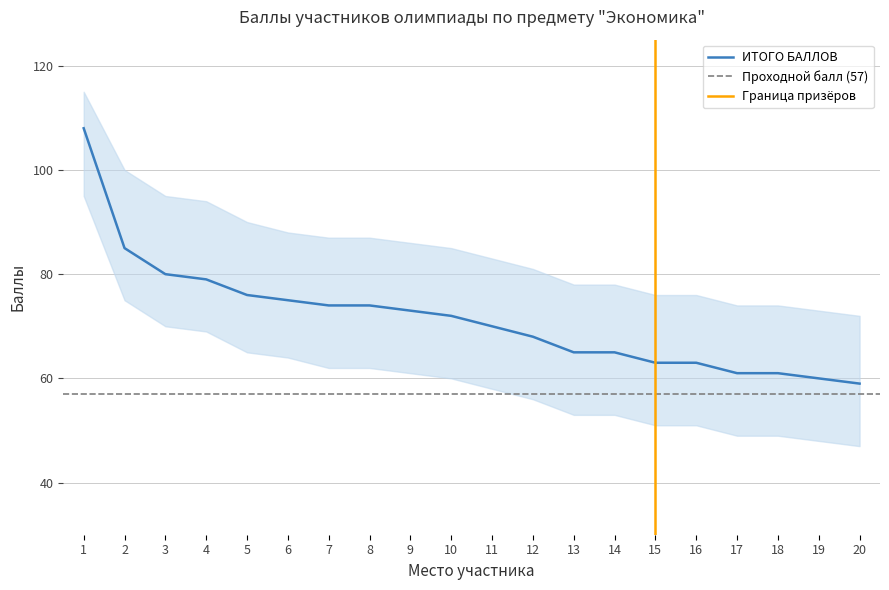

Read the upper_bound value at 2, to the nearest 5.

100